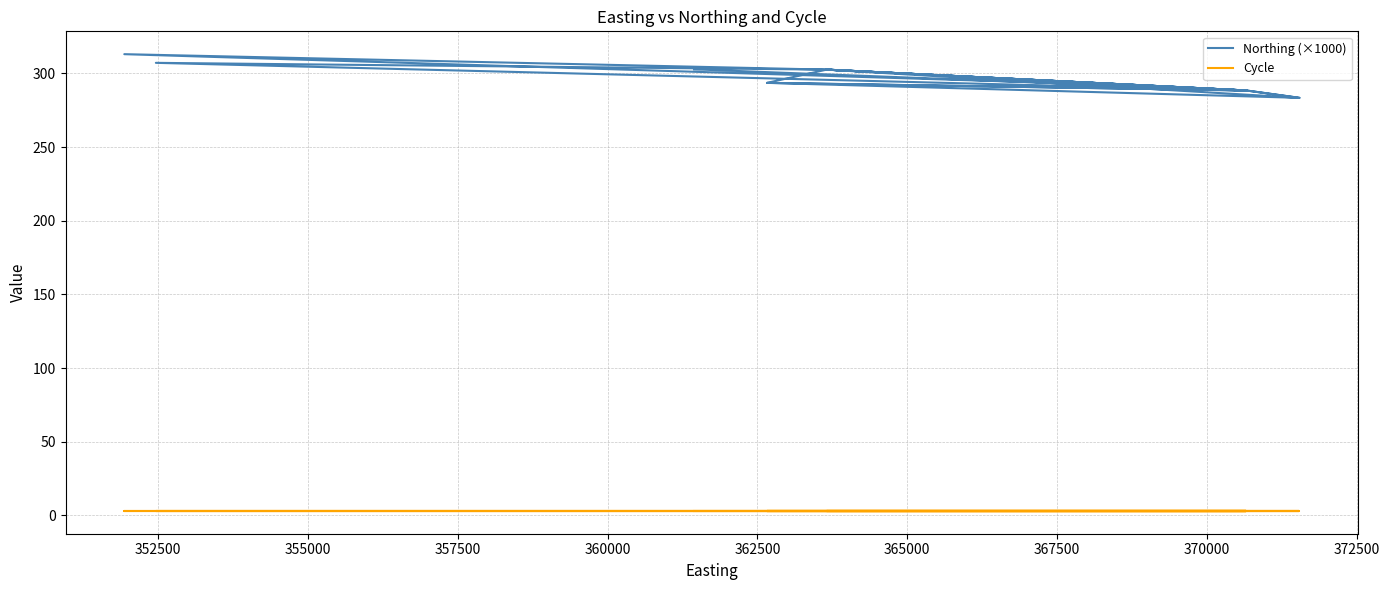

True or false: Northing (×1000) has a value of 77.0 at 355000.

False